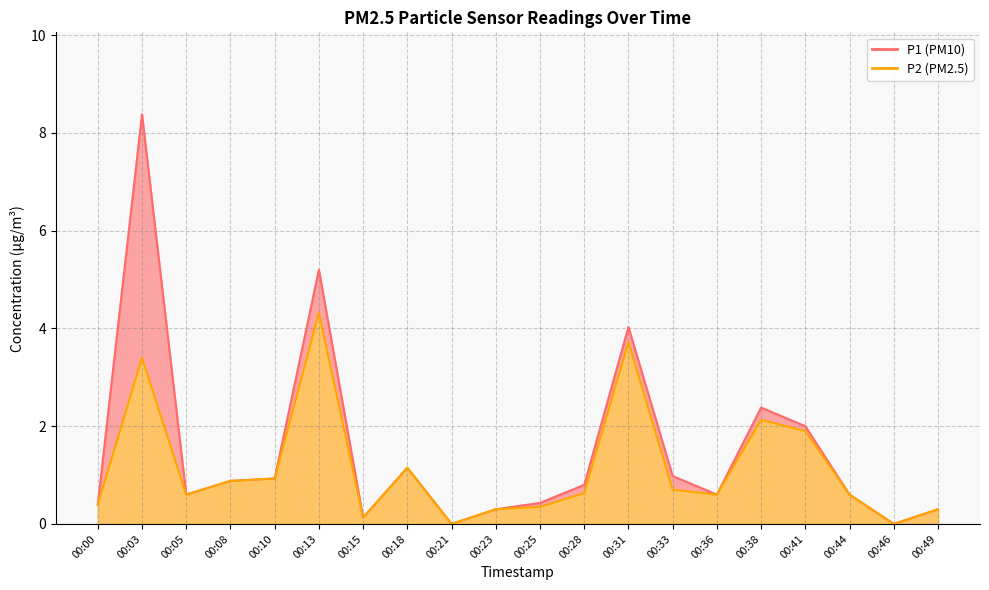

Is the value of P1 at 00:10 greater than the value of P2 at 00:33?

Yes